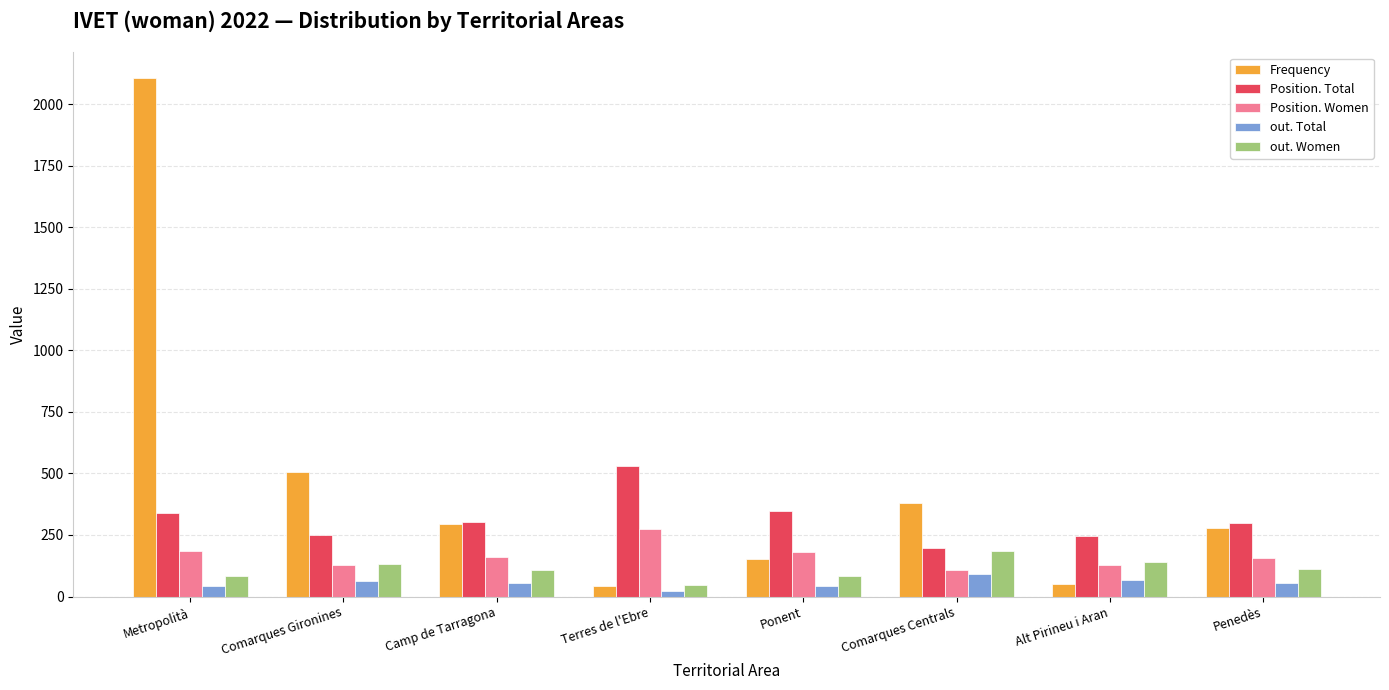

What is the approximate value of Position. Total at Comarques Centrals?

198